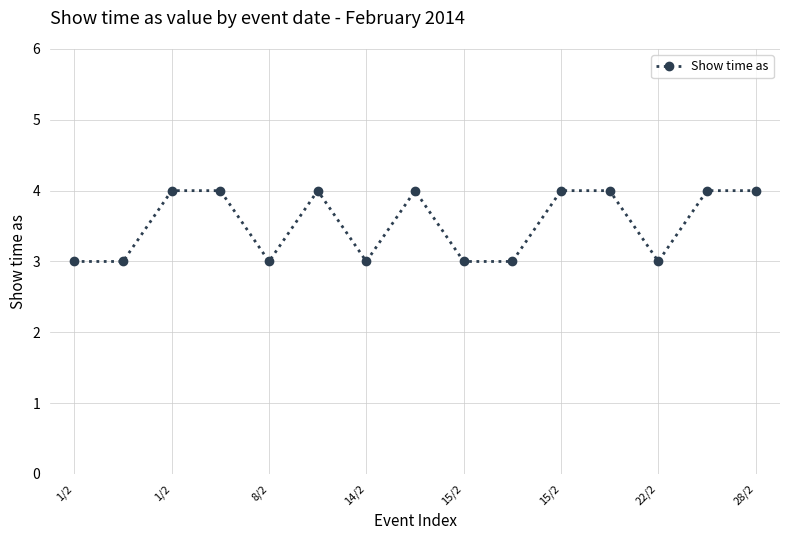

What is the maximum value shown in the chart?

4